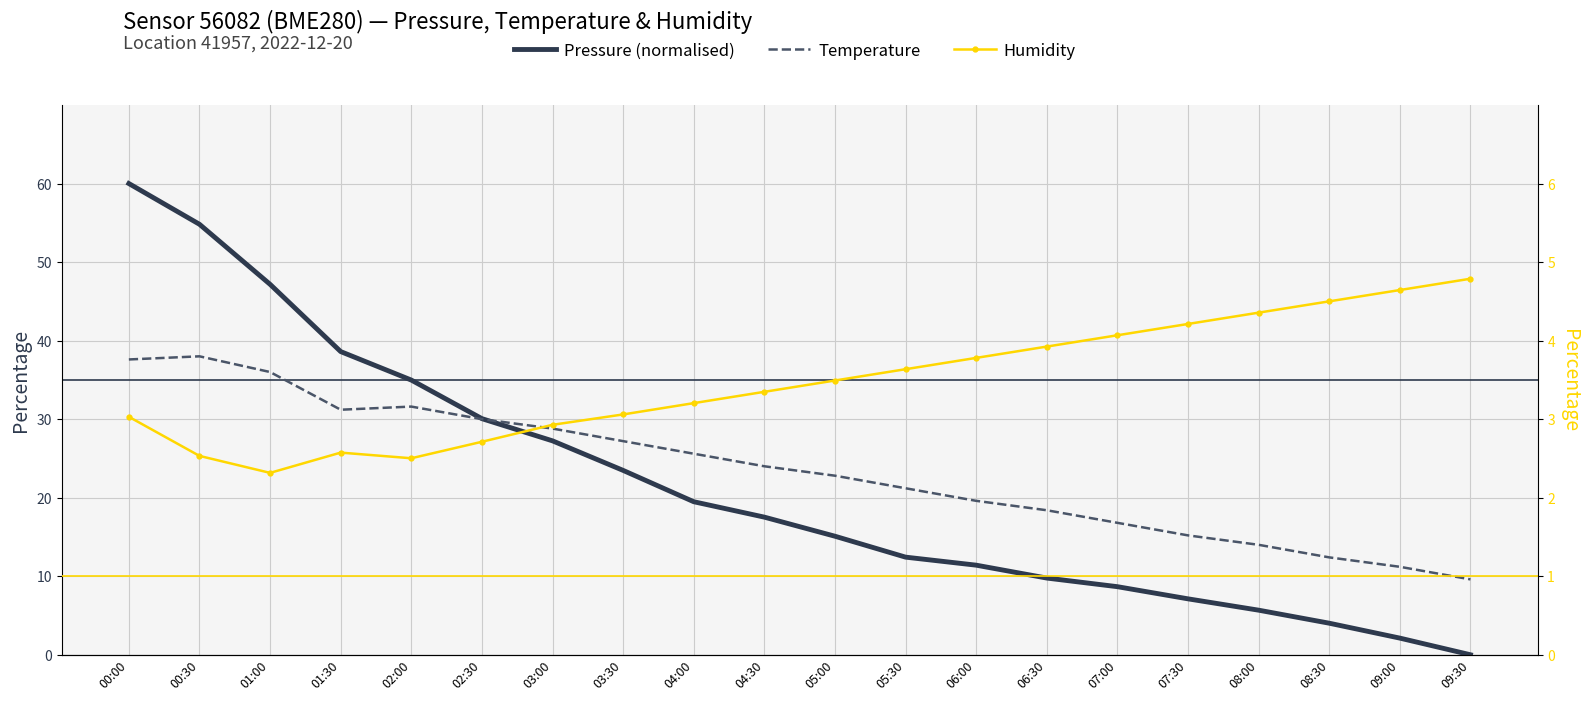

What is the label of the 16th point from the left?

07:30